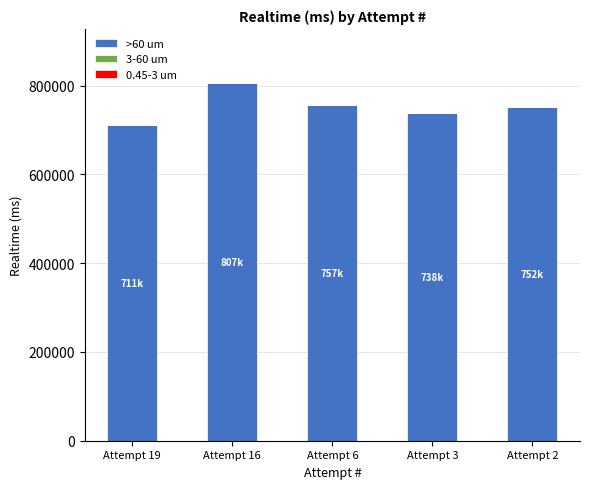

Reading left to right, transcribe all the data shown in this chart.

Attempt 19=711415	Attempt 16=806817	Attempt 6=756678	Attempt 3=738111	Attempt 2=751932